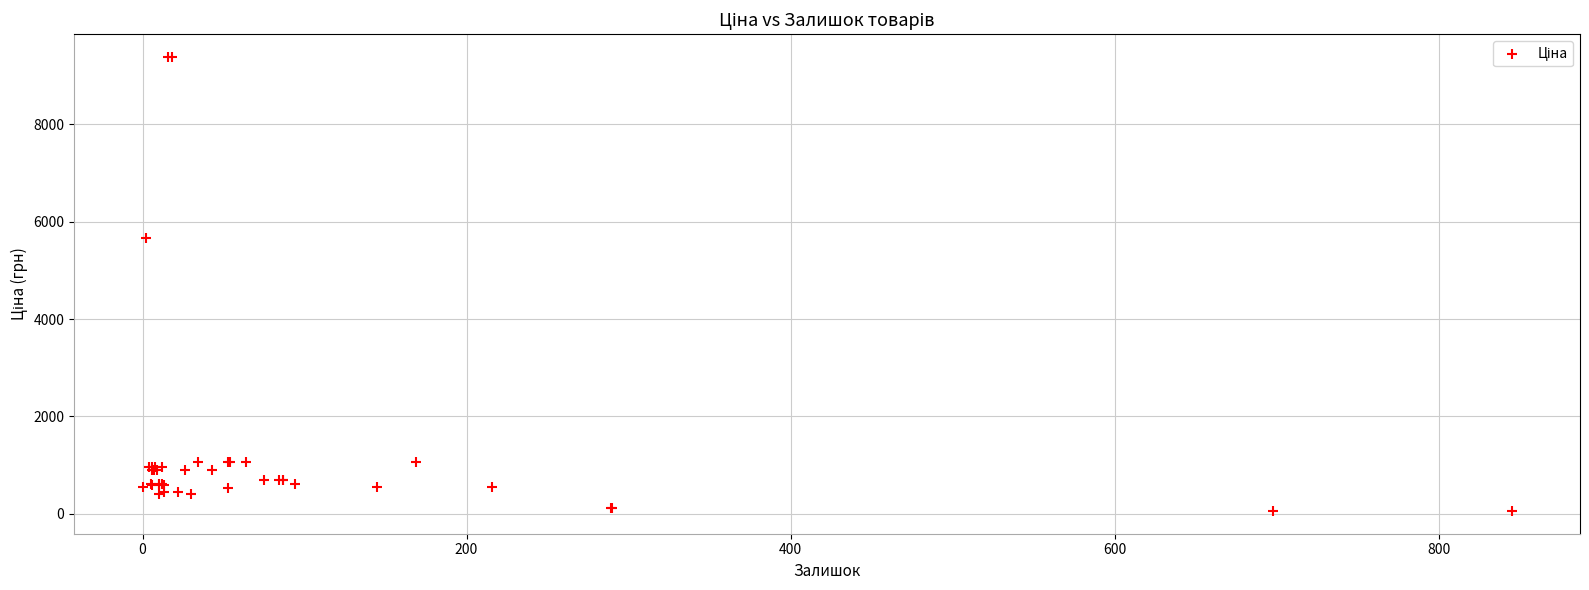

What Y value in the scatter plot is closest to 4720?

5673.8